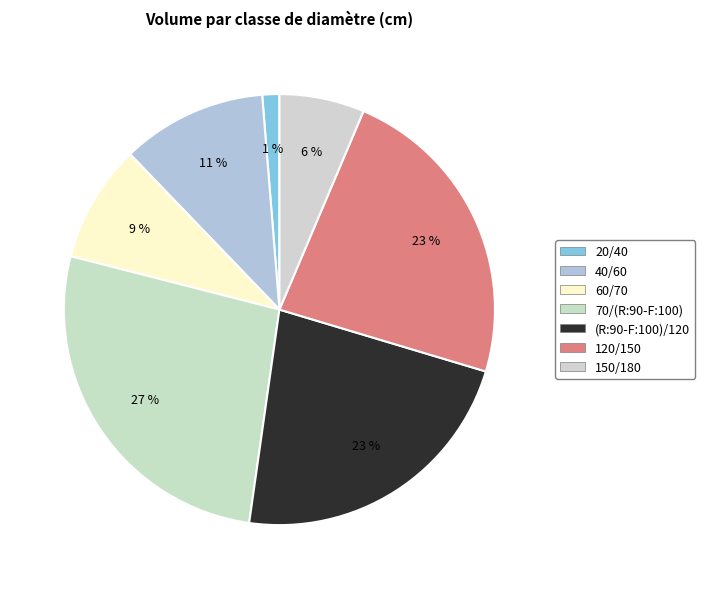

To the nearest percent, what is the combined percentage of 60/70 and 70/(R:90-F:100)?

36%